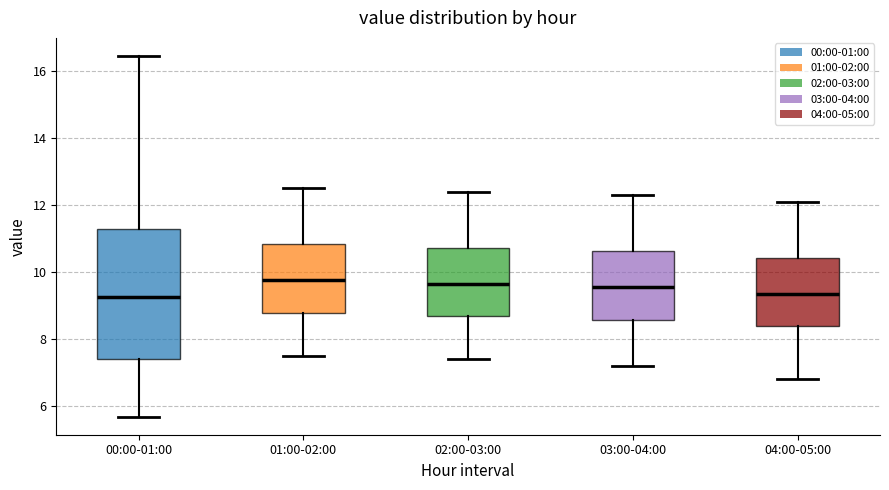

Reading left to right, read every box against the y-axis: the position of its median line, the range the box covers, and the ends of its whiskers. The values are not printed on the chart, so give them approximately, as read against the axis.

00:00-01:00: median 9.2, box 7.4 to 11.2, whiskers 5.6 to 16.4
01:00-02:00: median 9.8, box 8.8 to 10.8, whiskers 7.6 to 12.6
02:00-03:00: median 9.6, box 8.6 to 10.8, whiskers 7.4 to 12.4
03:00-04:00: median 9.6, box 8.6 to 10.6, whiskers 7.2 to 12.4
04:00-05:00: median 9.4, box 8.4 to 10.4, whiskers 6.8 to 12.2